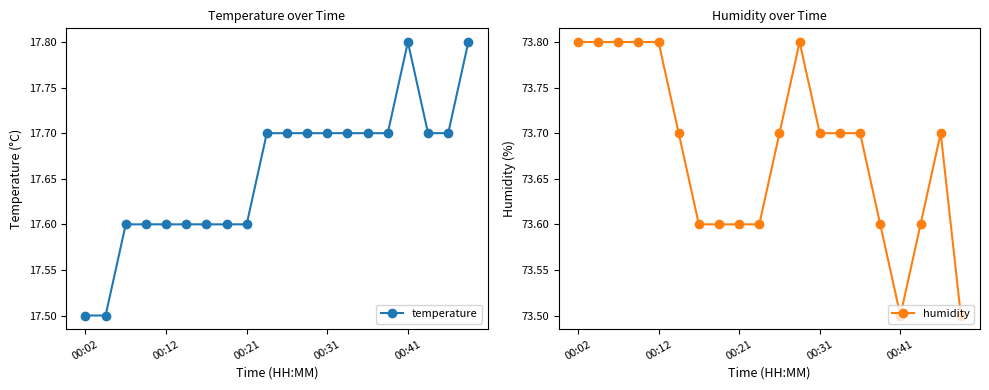

Which series has the largest total across all categories?

humidity